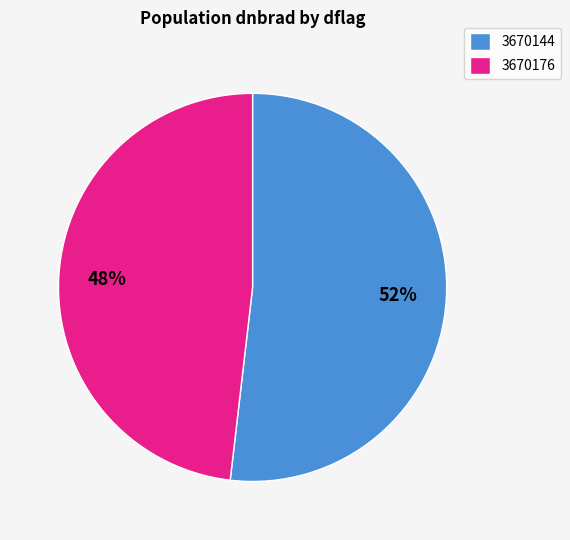

Combined, do 3670176 and 3670144 account for over 50%?

Yes